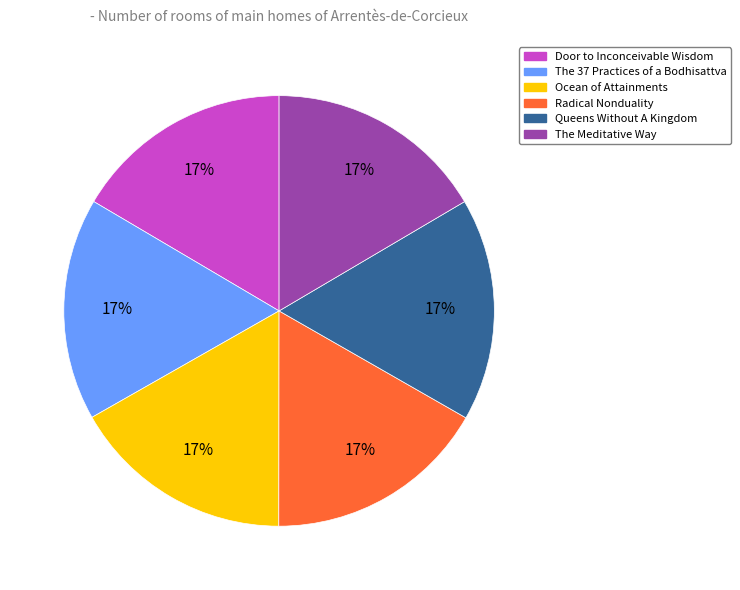

How many segments does this pie chart have?

6